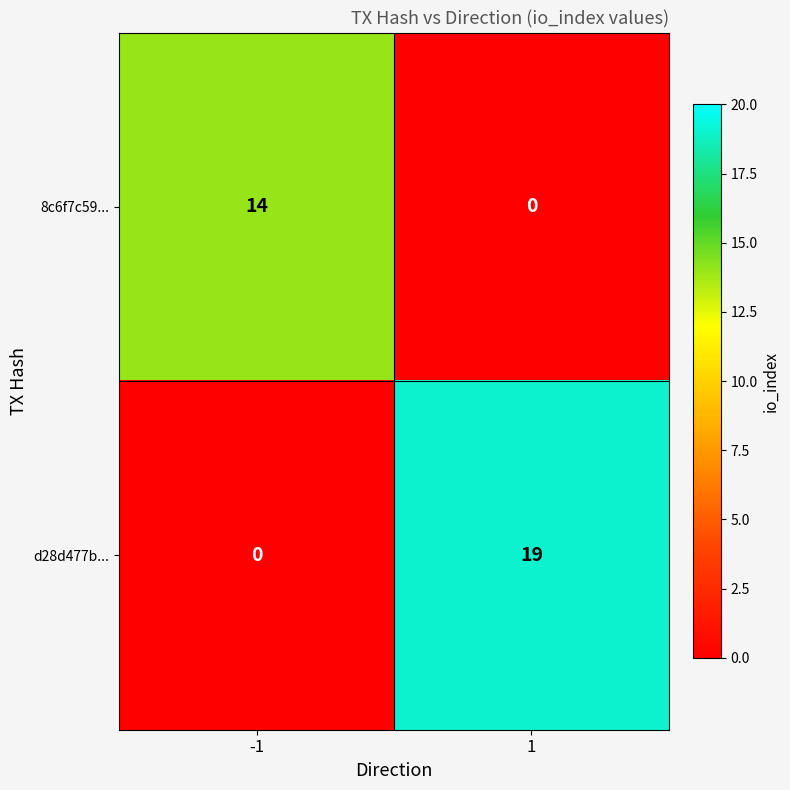

What is the average value of the 8c6f7c59... series?

7